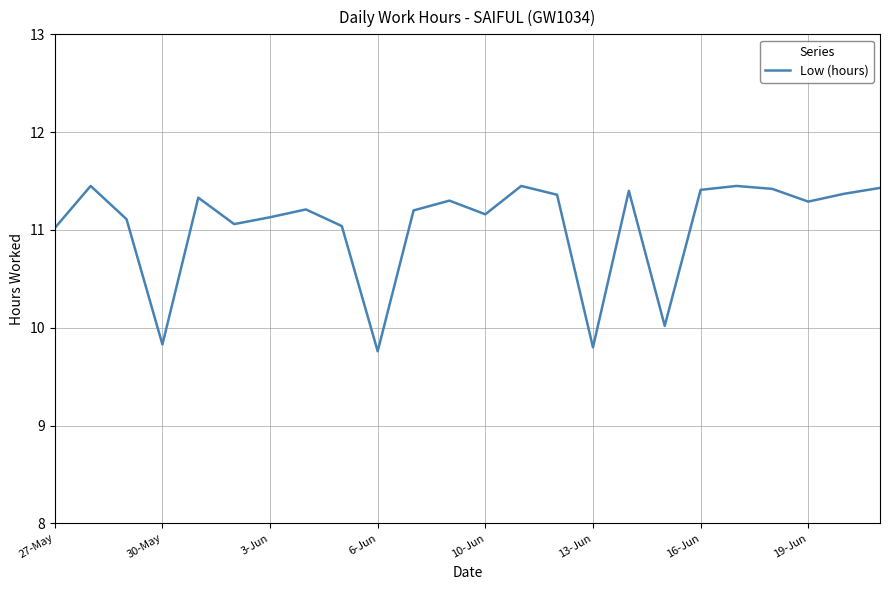

What is the difference between the maximum and minimum values?

1.7